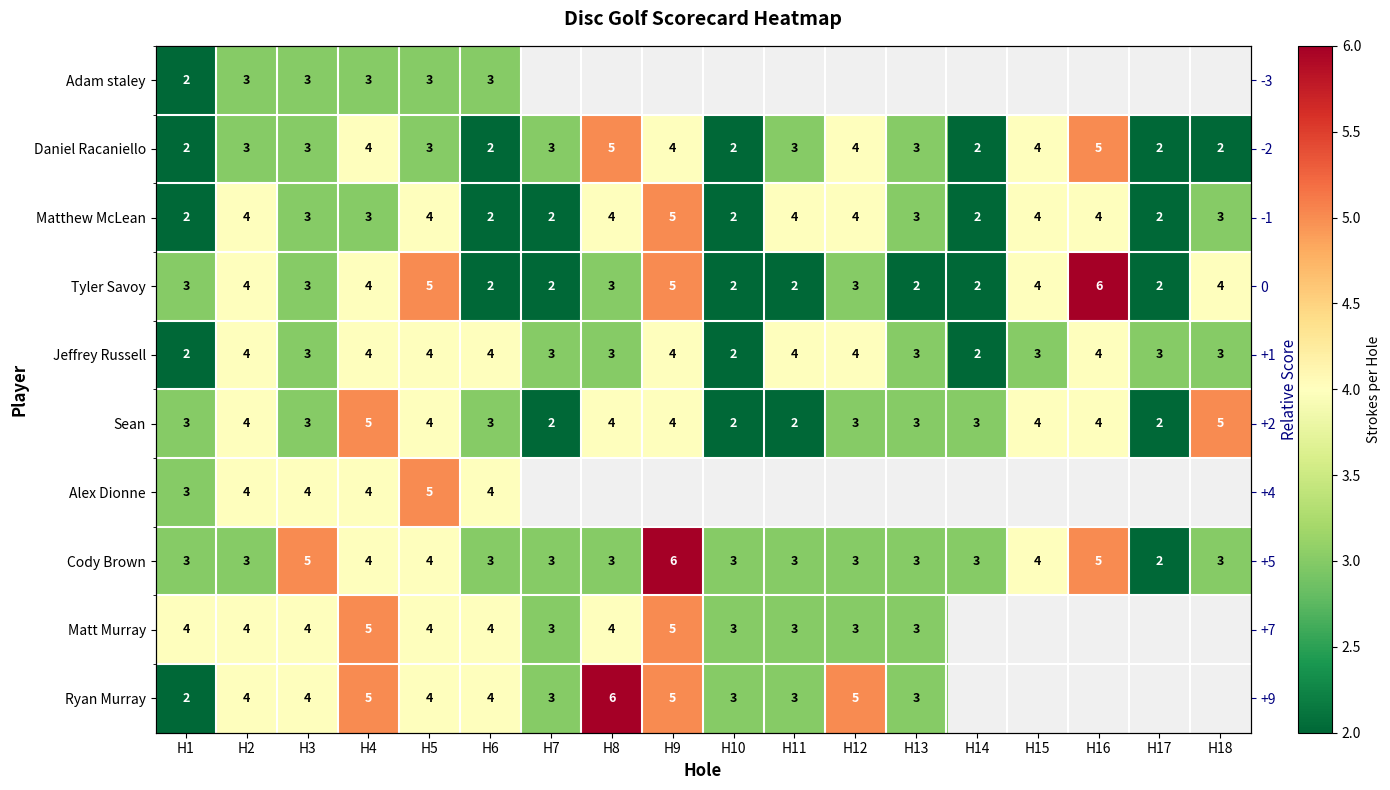

Which series changed the most between H13 and H18?

Tyler Savoy